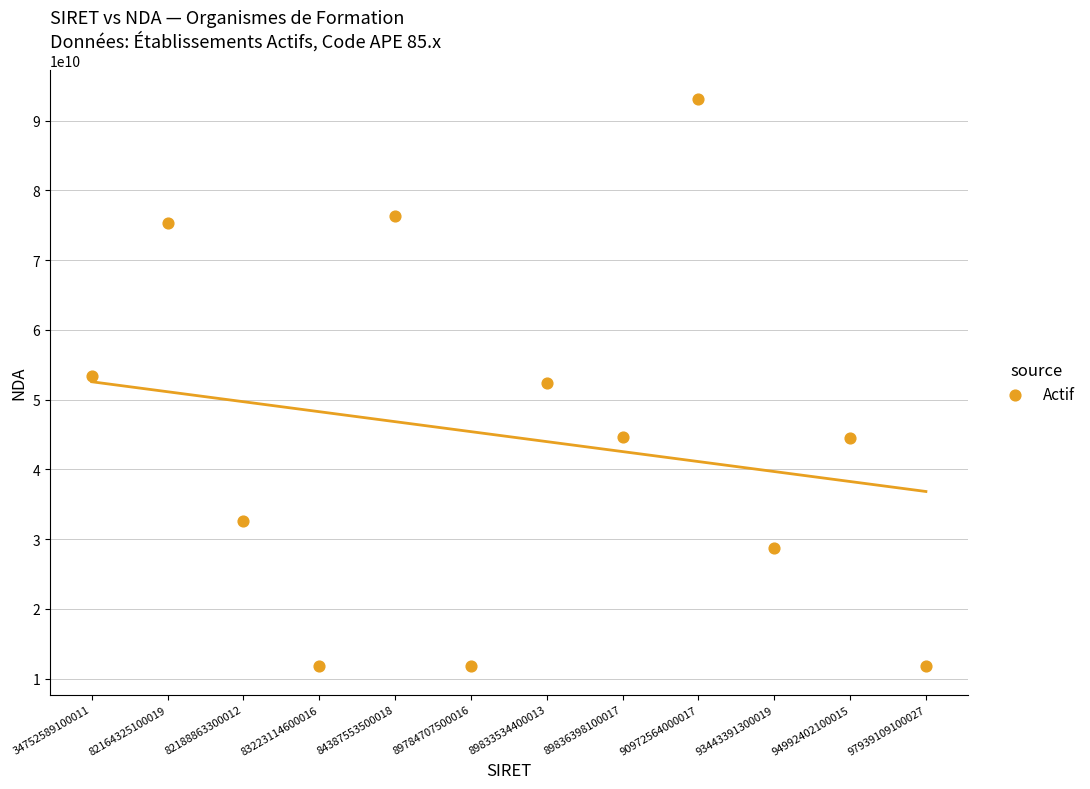

What is the average Y value?

44697239911